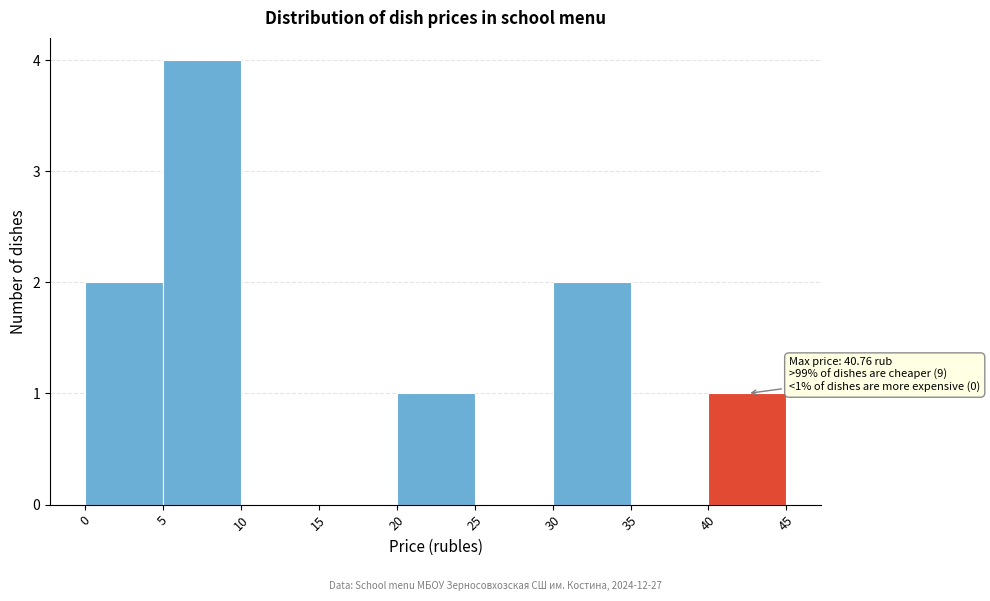

Over which range of the x-axis is the bar tallest?

5 to 10